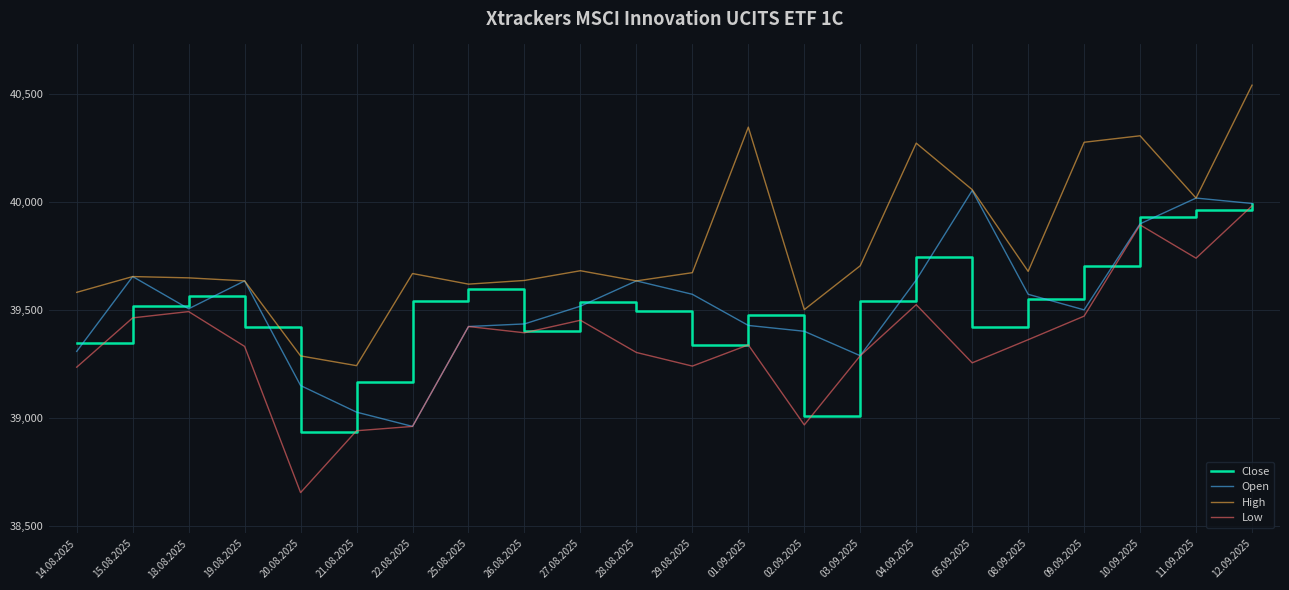

What is the smallest value displayed?

38656